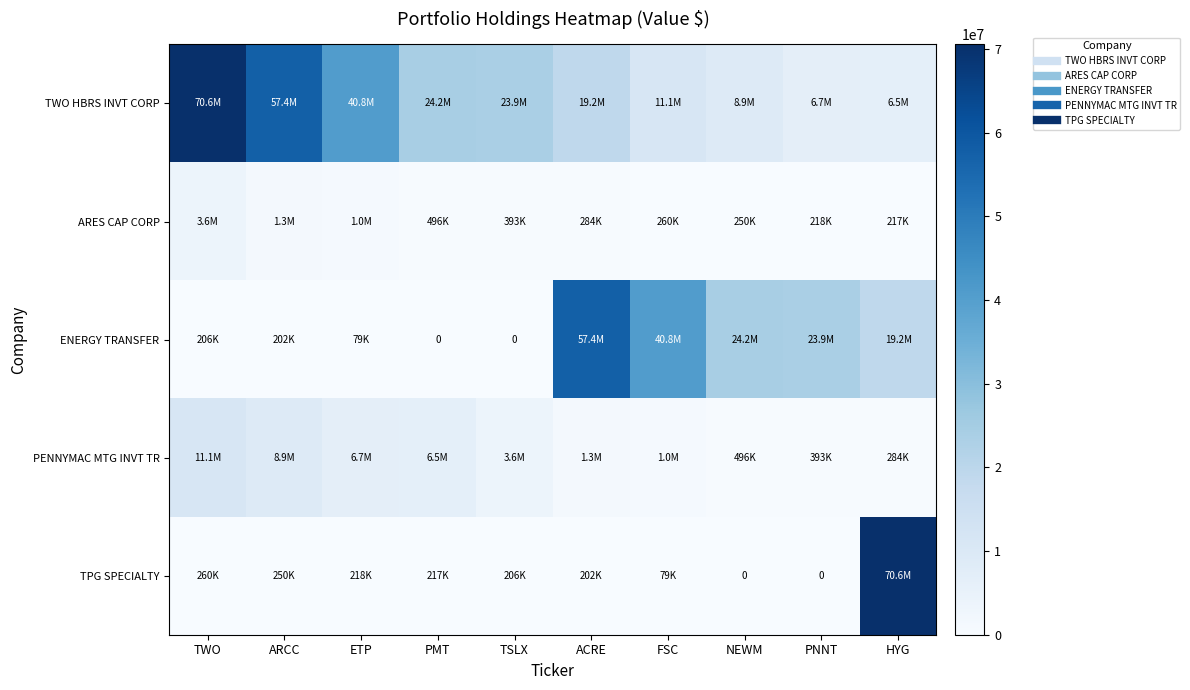

Between ETP and TWO, which is larger?

TWO